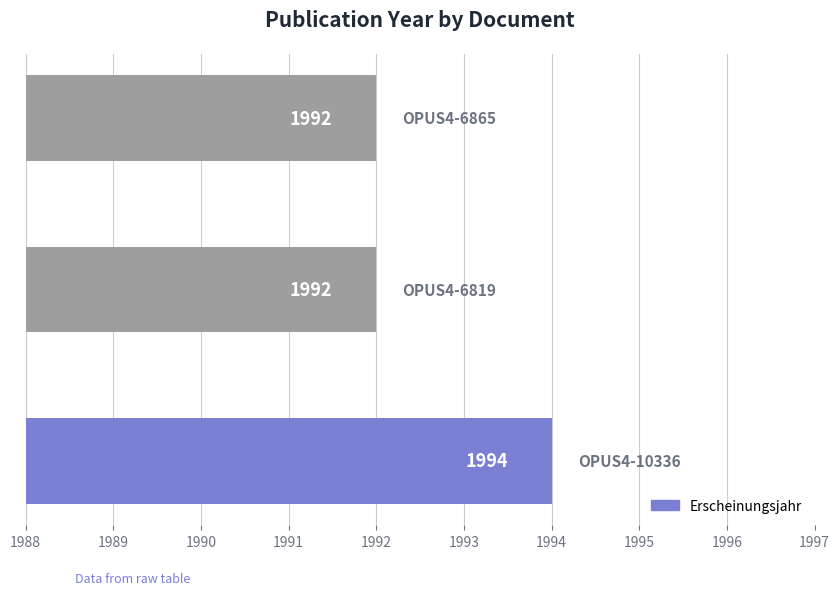

Reading bottom to top, extract all data points from this chart.

1994	1992	1992